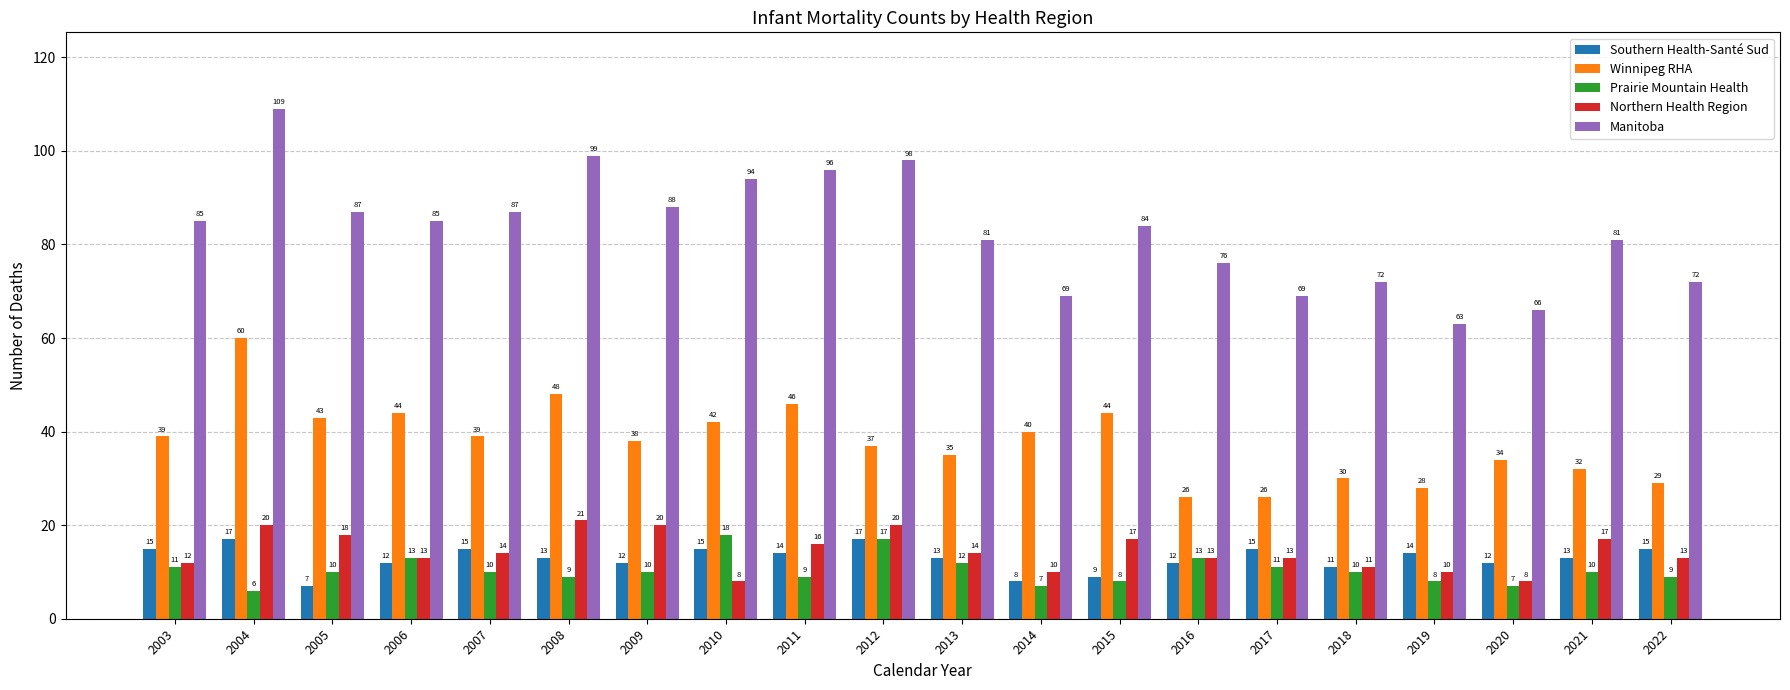

How many series are shown in this chart?

5